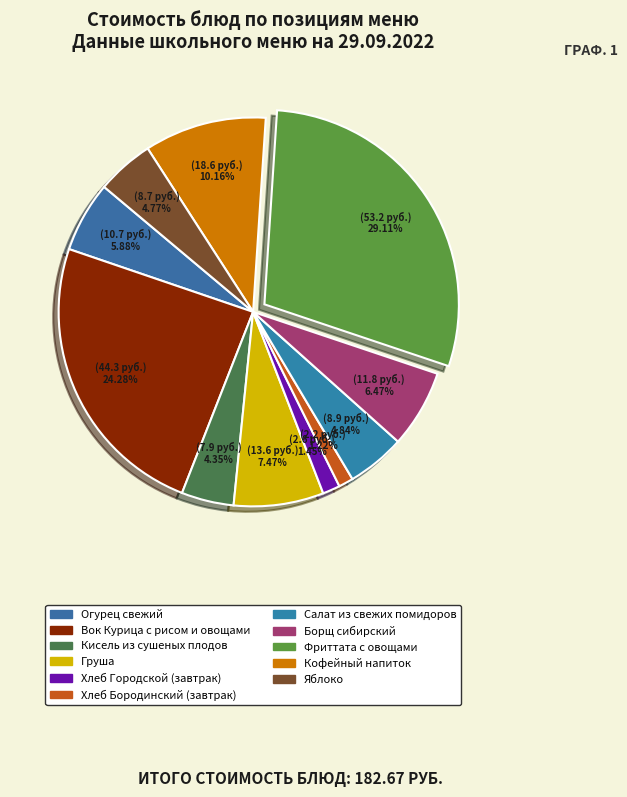

Is there a majority slice in this chart?

No